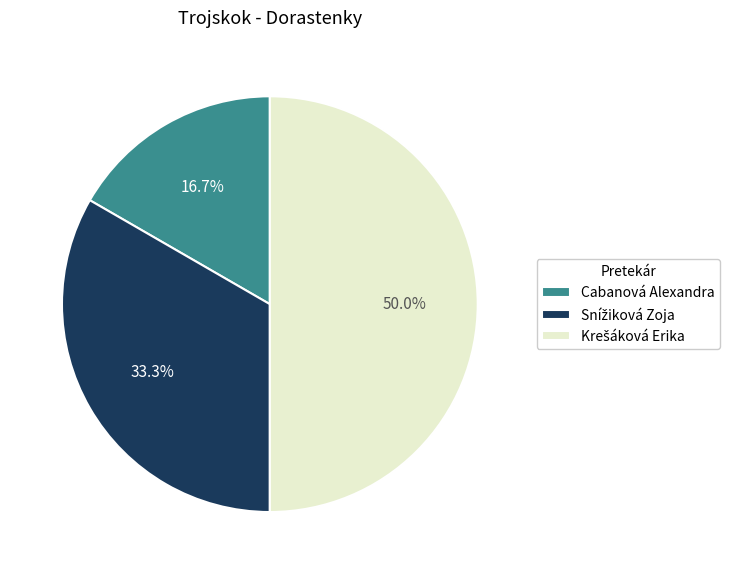

Count the number of slices in the pie.

3